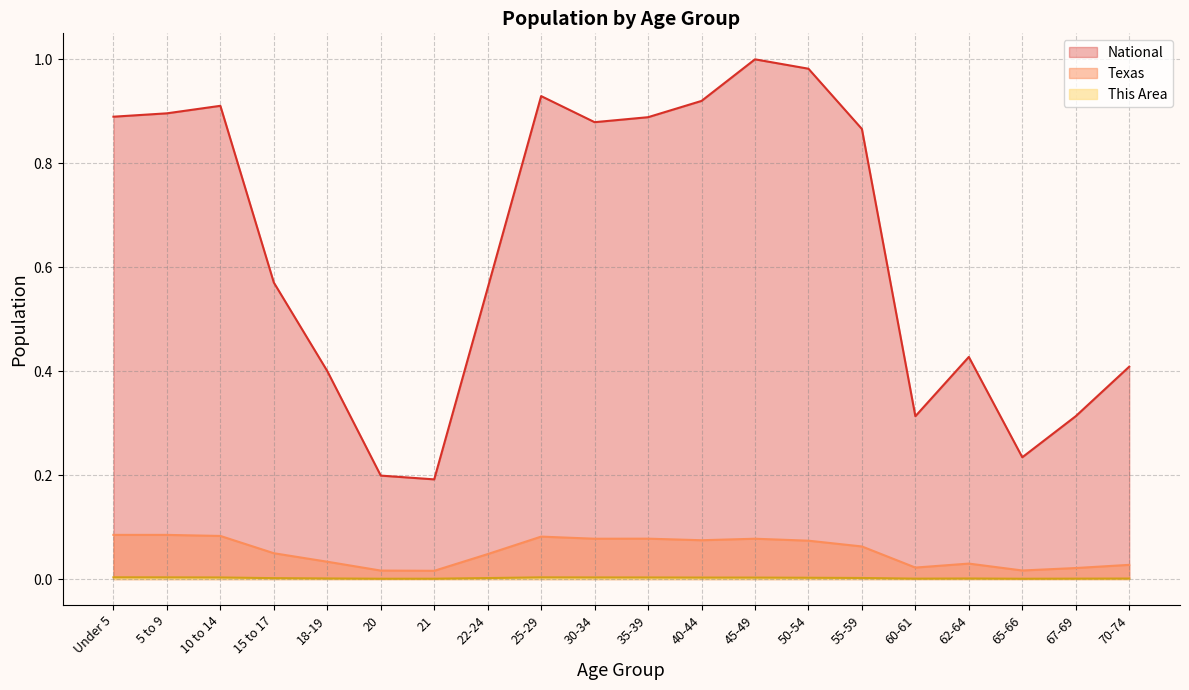

List the series in order of their peak value, lowest first.

This Area, Texas, National